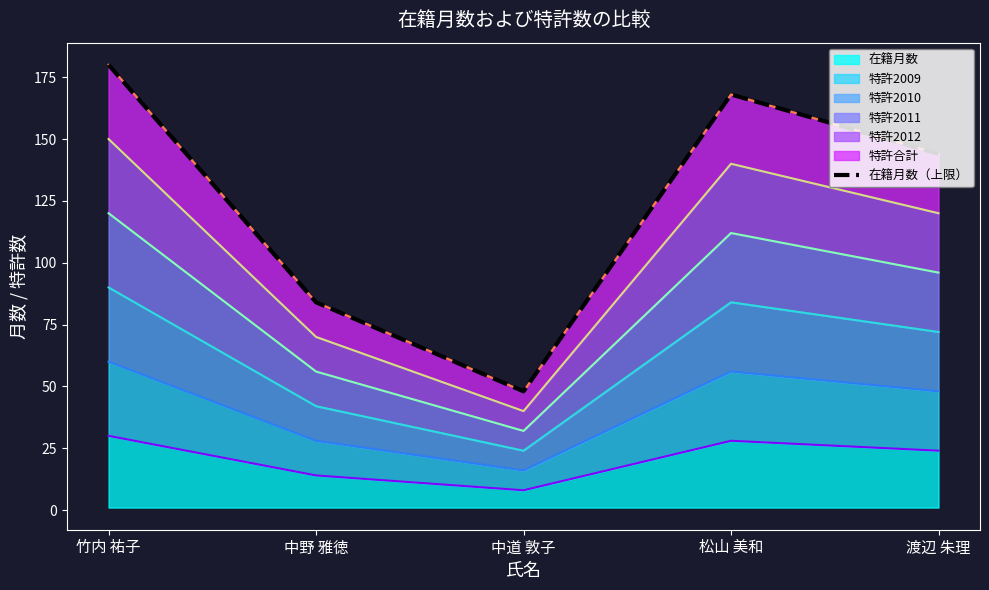

What position from the left is 渡辺 朱理?

5